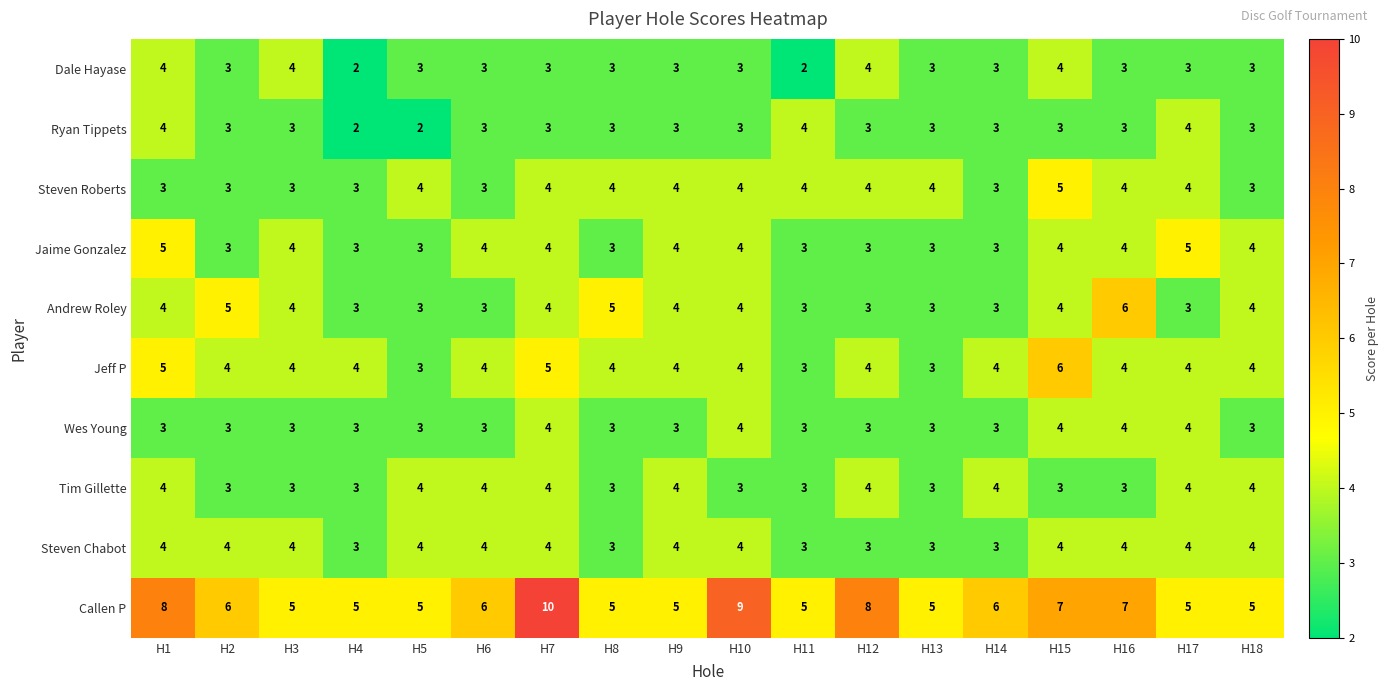

Is it true that Jaime Gonzalez equals 5 at H14?

False